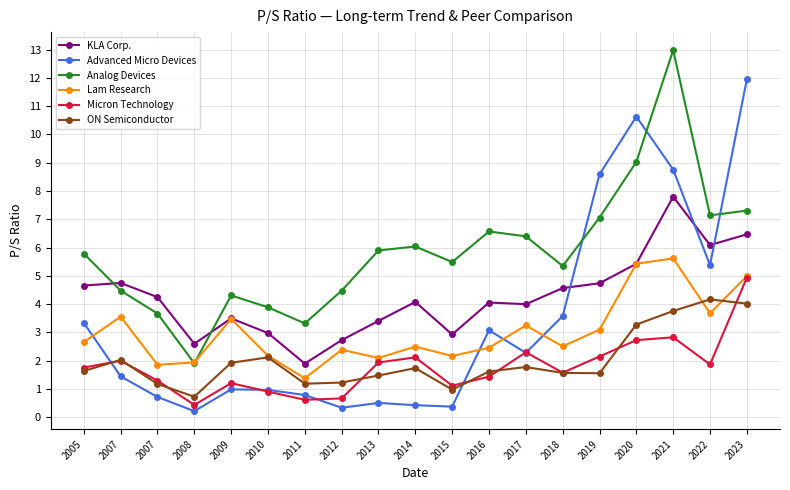

At which category is the sum across all series the highest?

2021